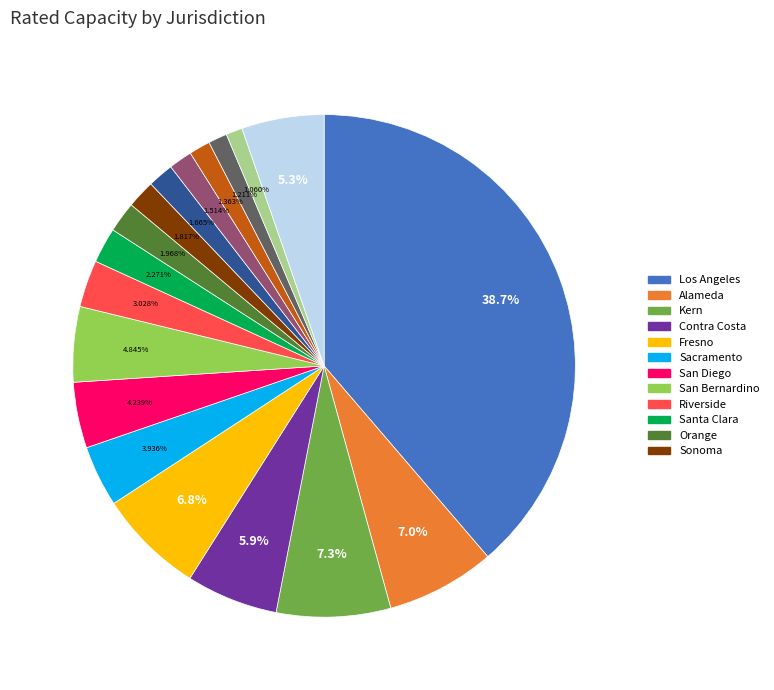

Is there any slice that represents more than half of the pie?

No